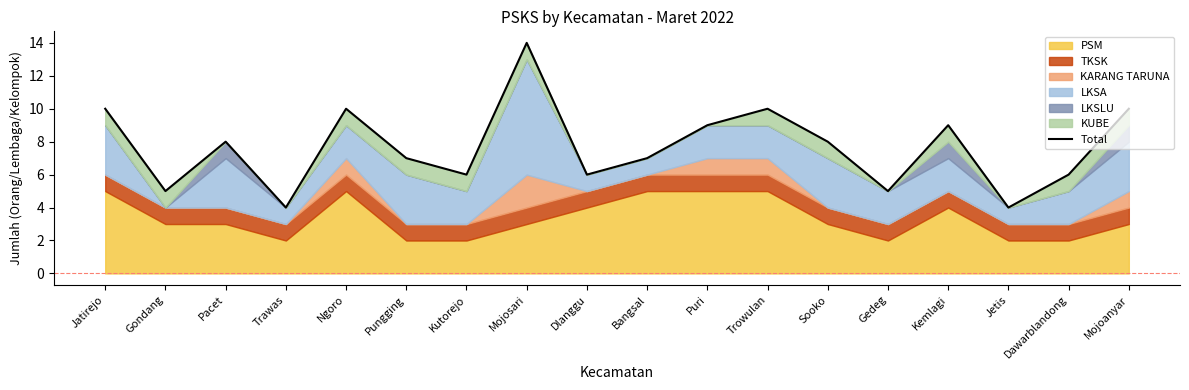

What is the label of the 9th point from the left?

Dlanggu